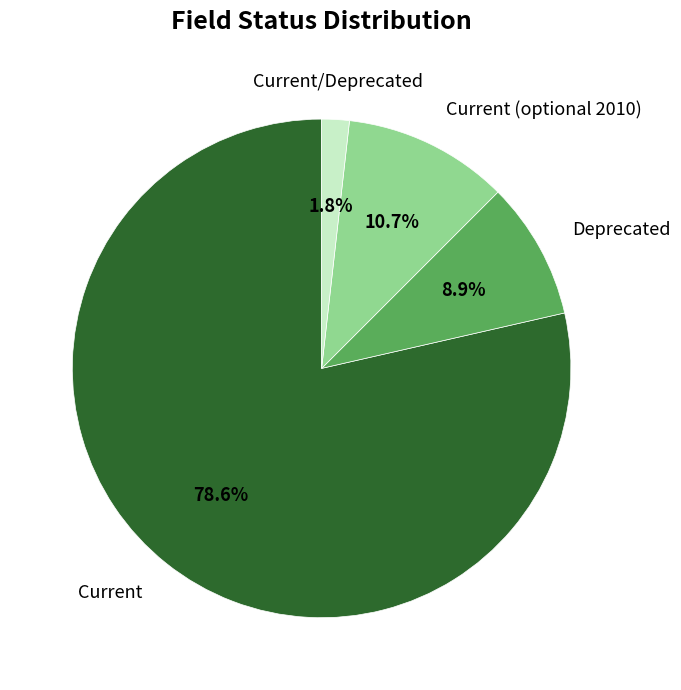

Is there any slice that represents more than half of the pie?

Yes